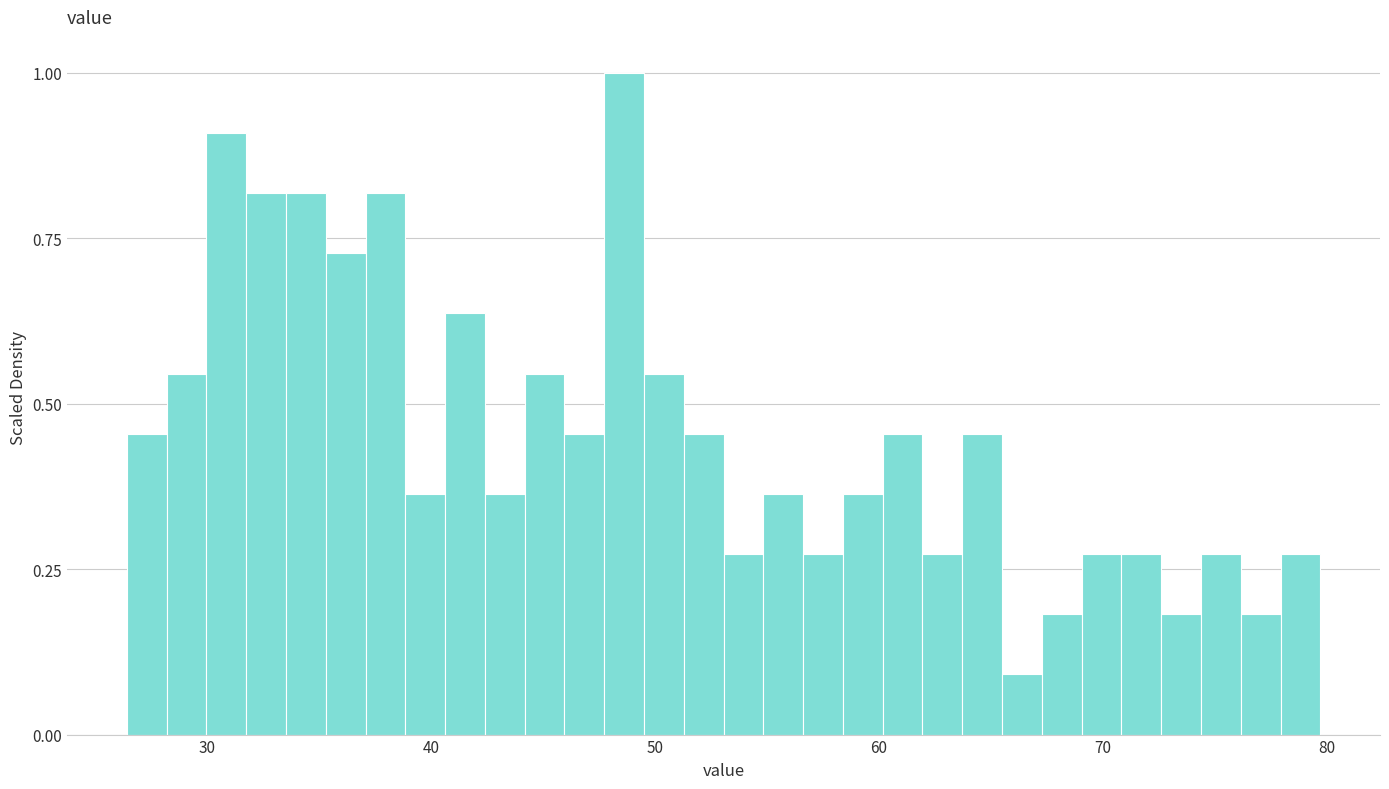

Around what value on the x-axis is the tallest bar? Give the approximate position of its centre, as read against the axis.

49